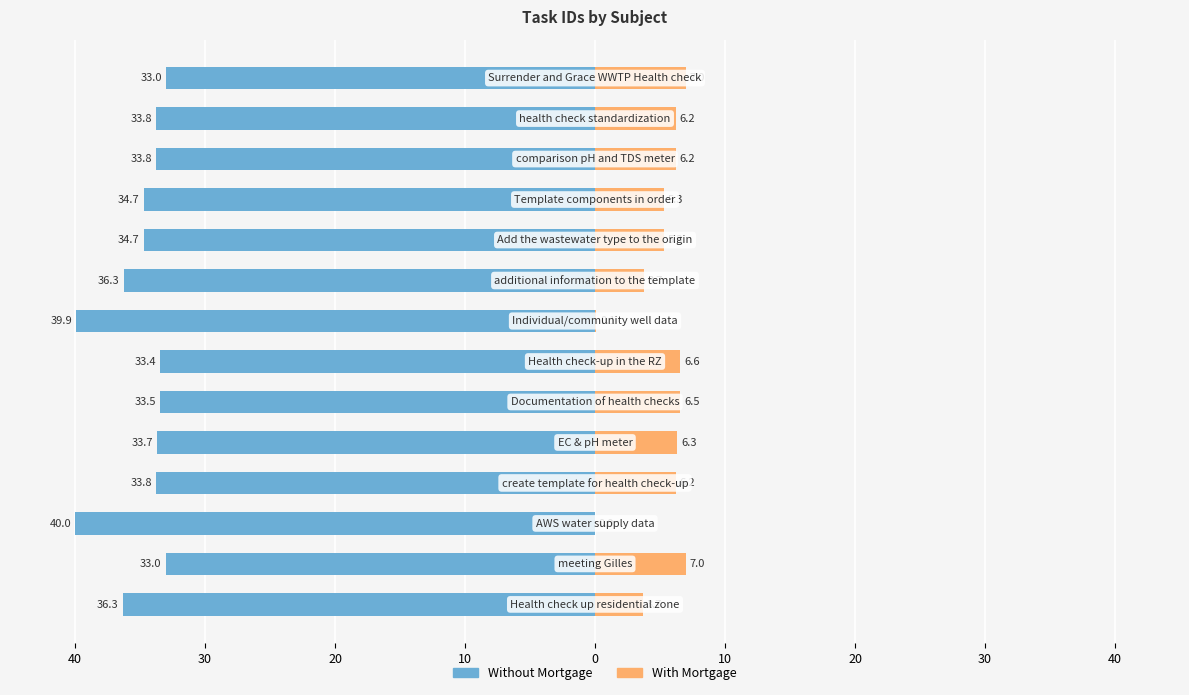

What is the sum of all With Mortgage values?

70.0